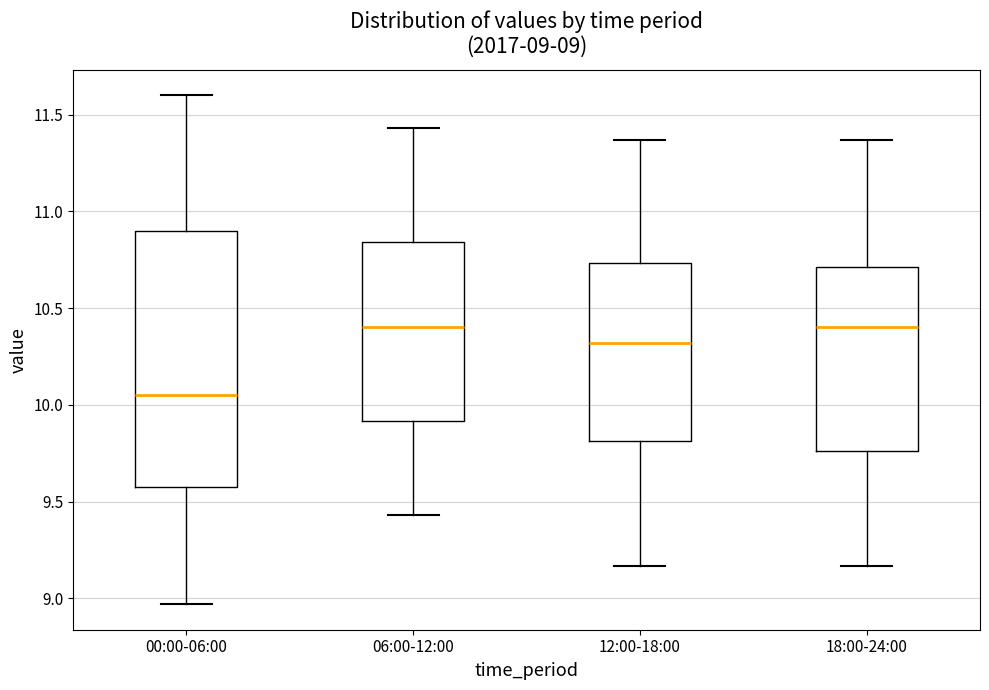

Which box is the tallest, from its lower edge to its upper edge?

00:00-06:00